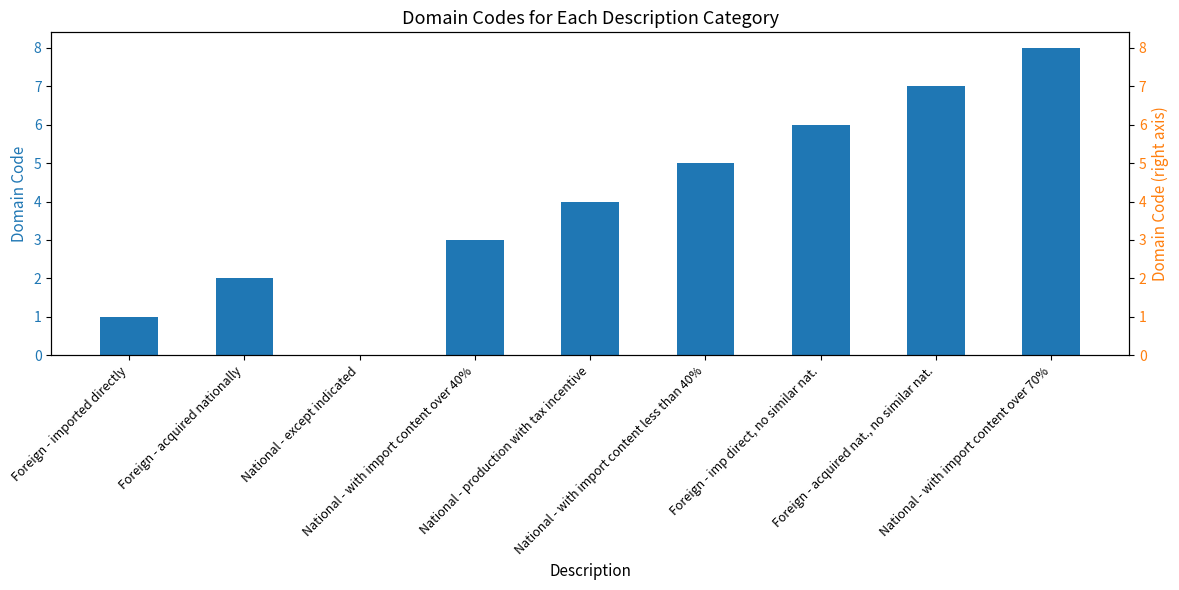

Does the chart contain any negative values?

No